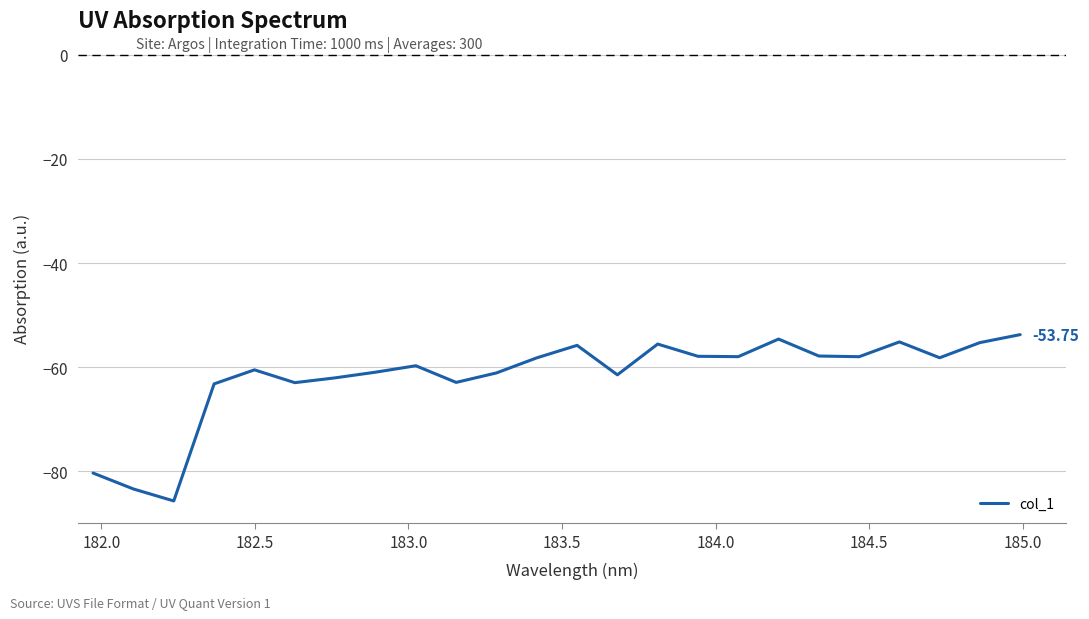

What is the difference between the maximum and minimum values?

32.0